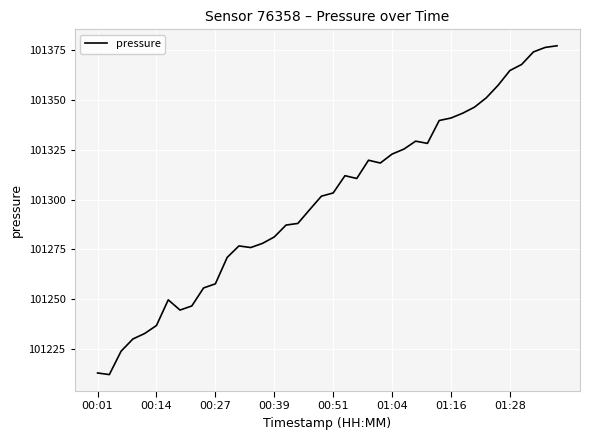

What is the smallest value displayed?

101212.3